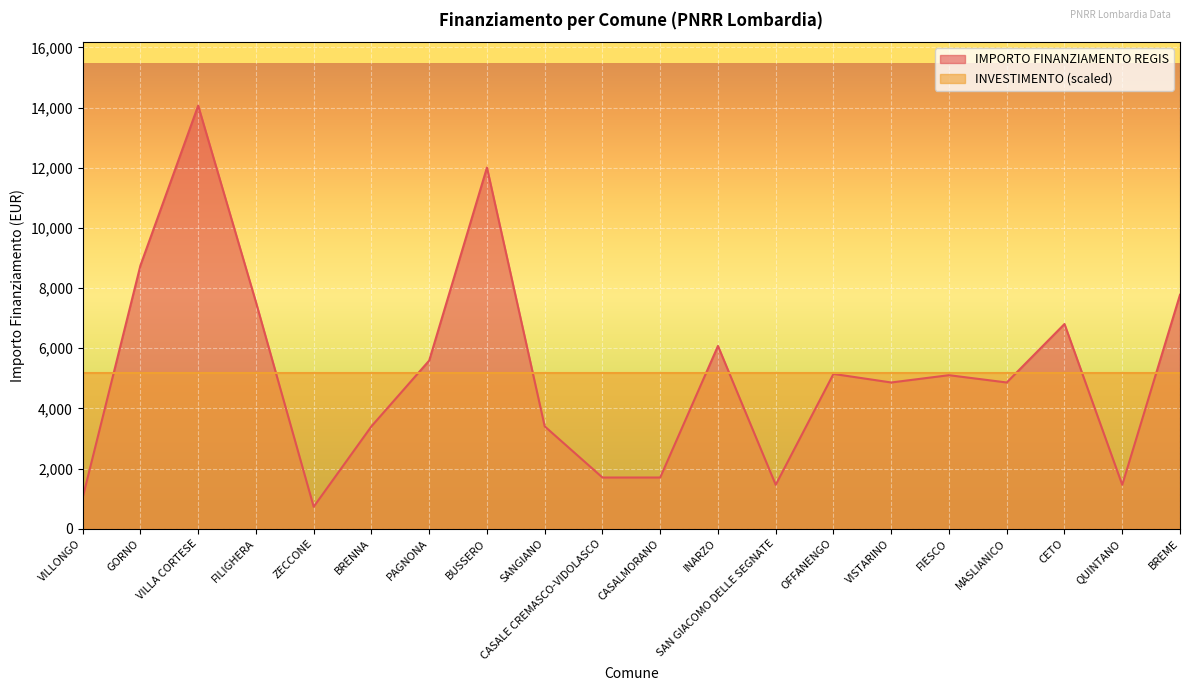

Read the value at PAGNONA, to the nearest 50.

5600